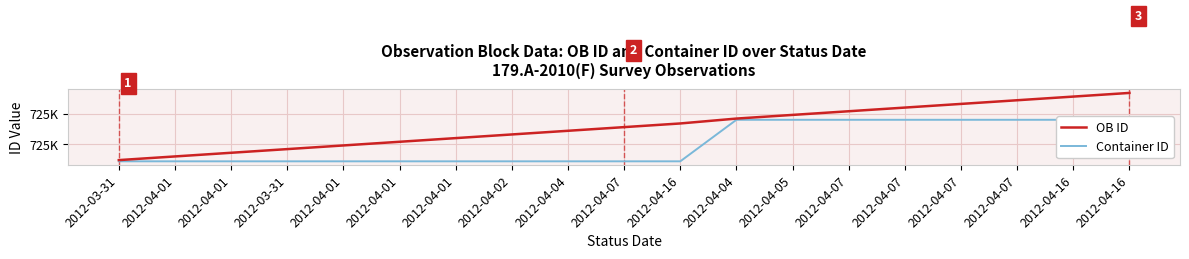

What is the maximum value shown in the chart?

725892